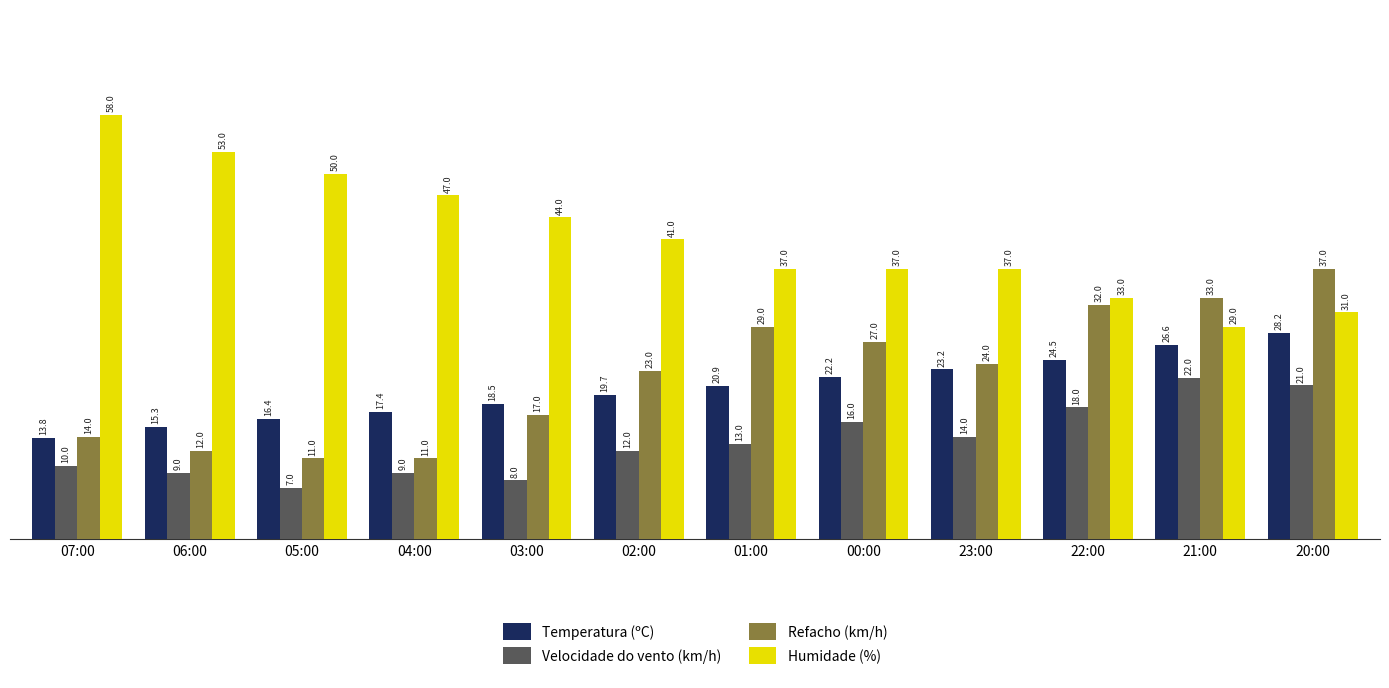

What is the label of the 1st bar from the left?

07:00